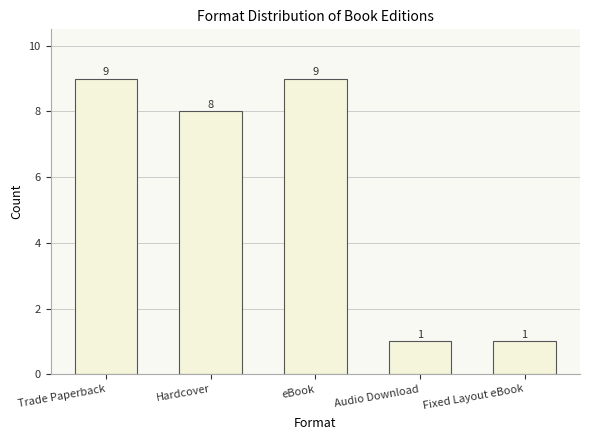

At which label does the data first exceed 8?

Trade Paperback